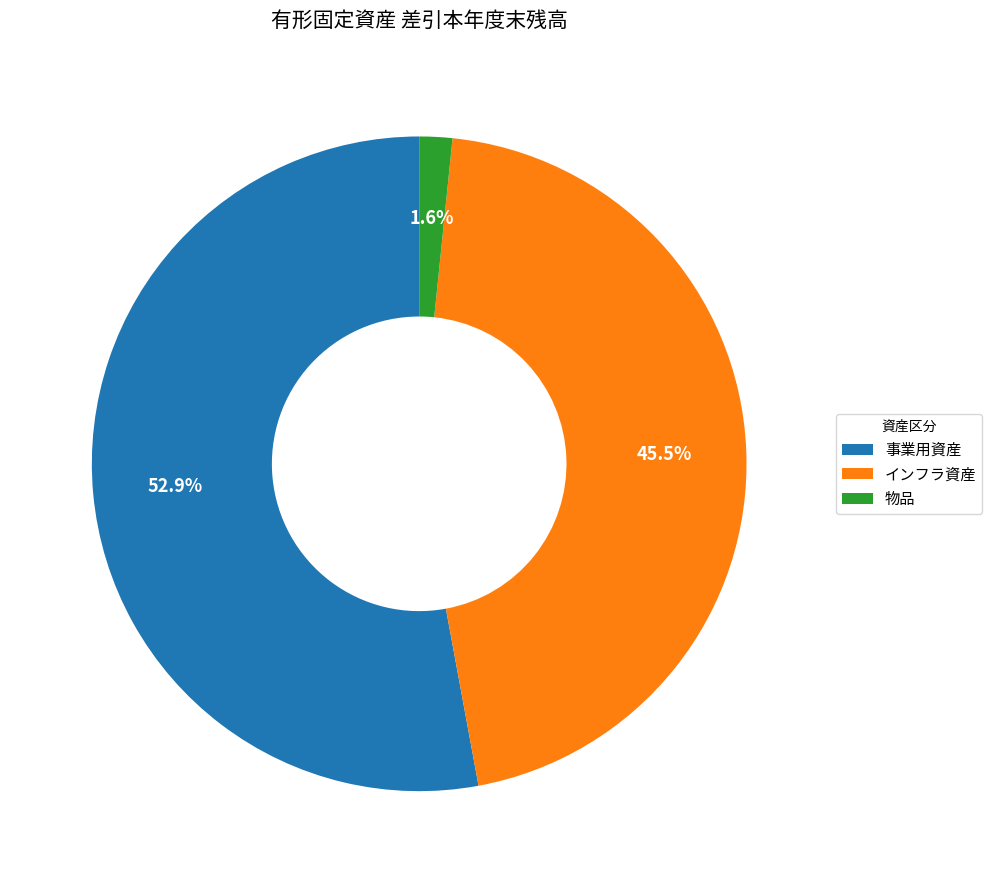

Does 事業用資産 account for over 50% of the chart?

Yes